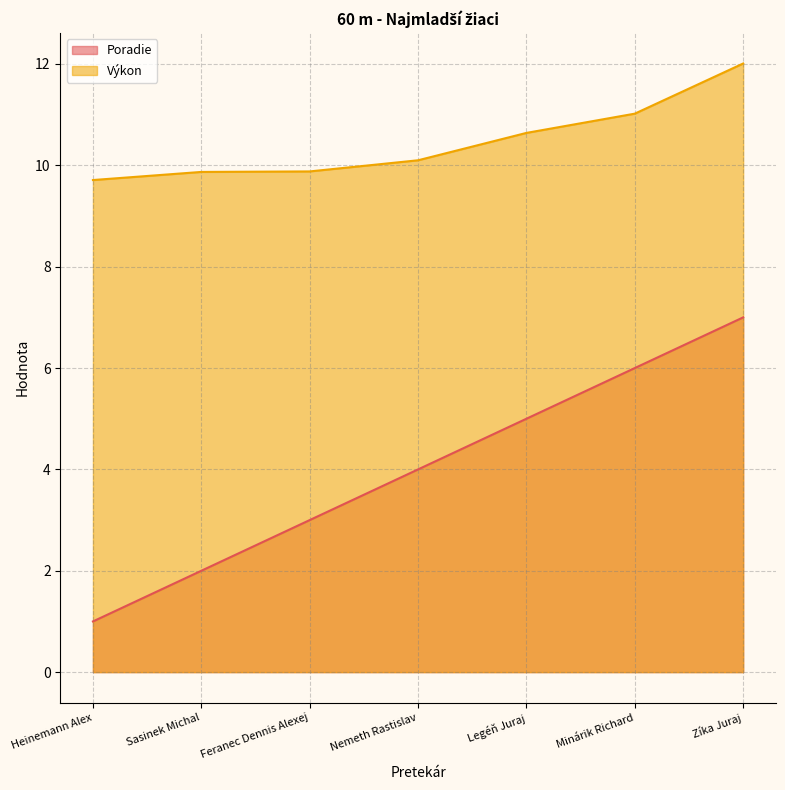

What is the label of the 2nd point from the left?

Sasinek Michal